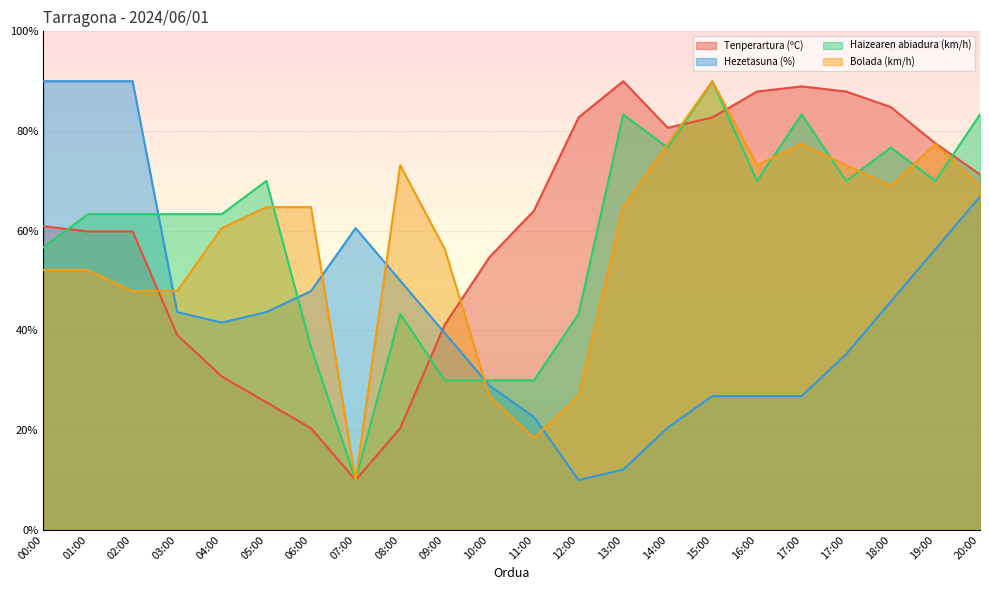

Where do Haizearen abiadura (km/h) and Hezetasuna (%) first cross each other?

02:00 and 03:00